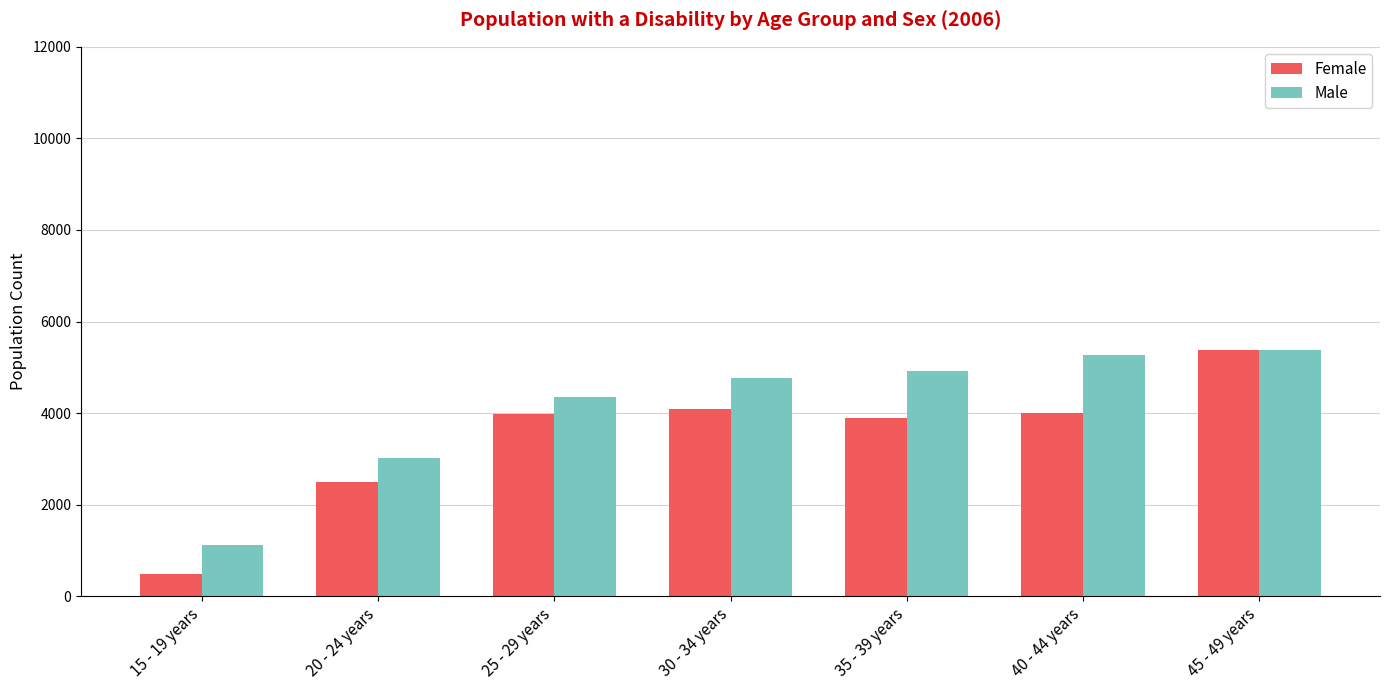

At which label is Male closest to 3253?

20 - 24 years